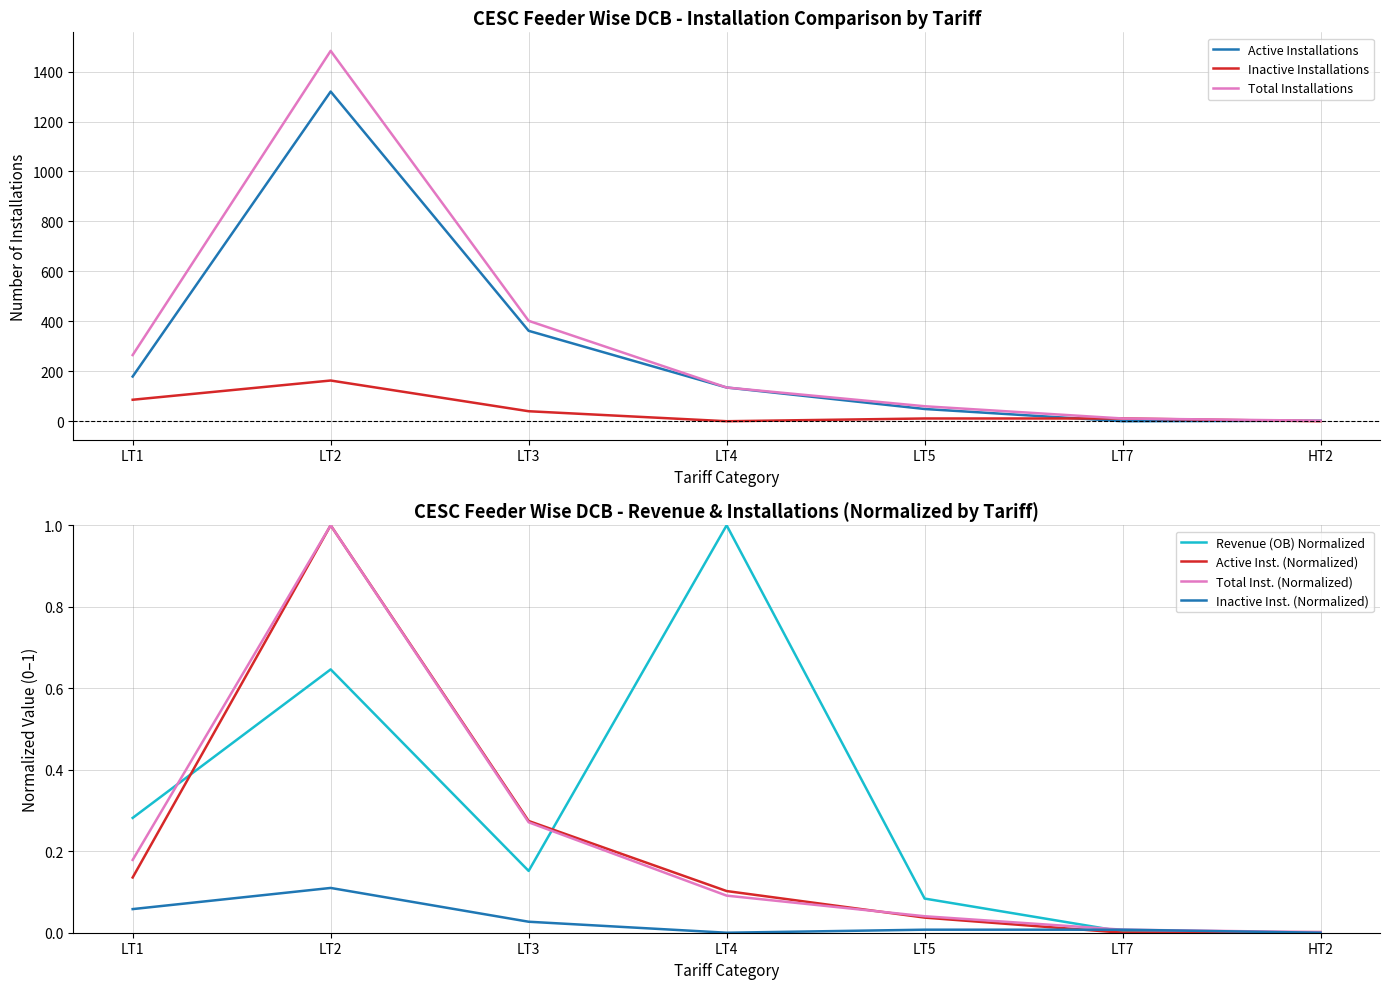

At how many categories does at least one series exceed 104?

1